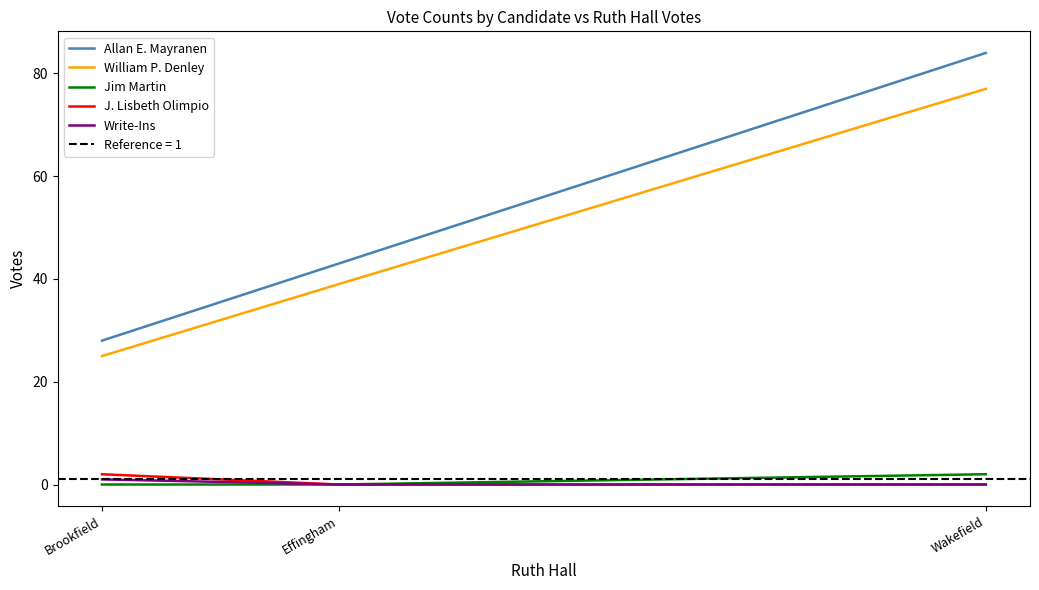

The value of Jim Martin at Brookfield is 1. True or false?

False